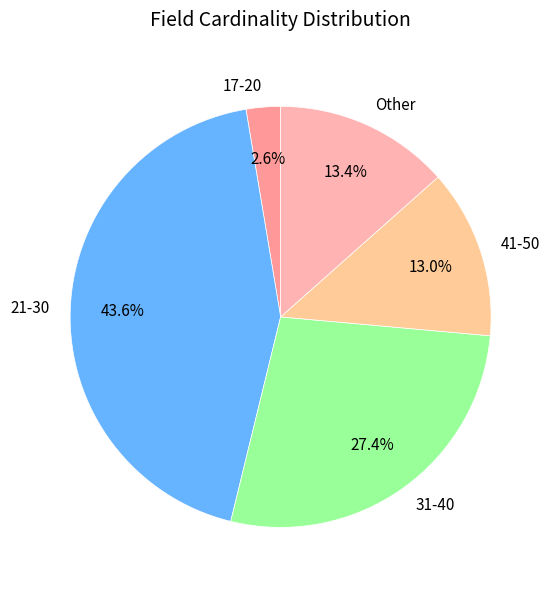

What is the ratio of the value at 41-50 to the value at 21-30?

0.3